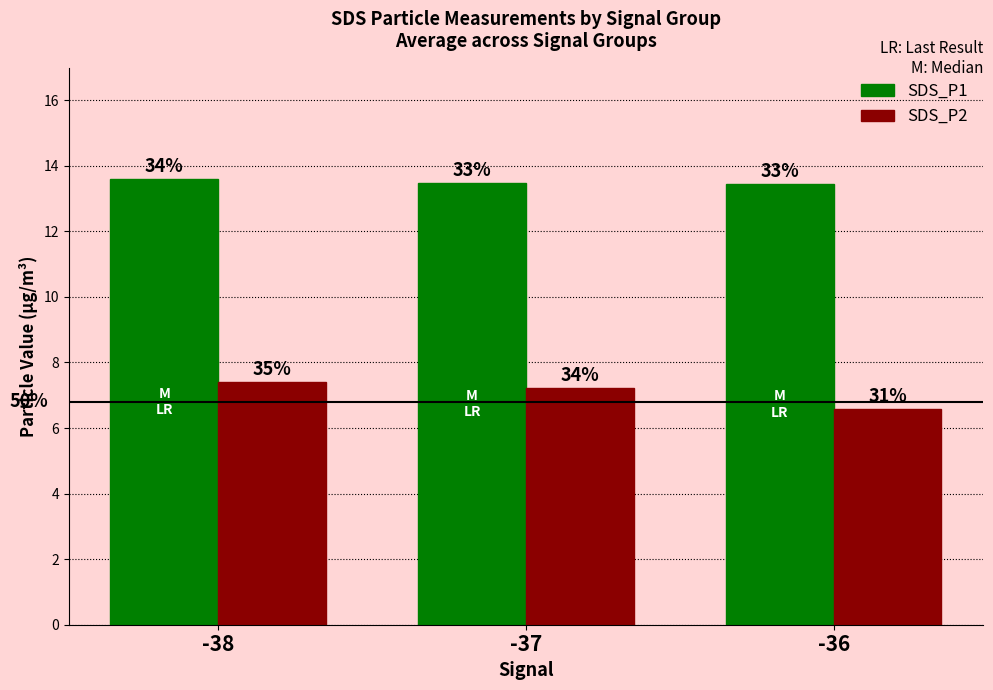

Does the chart contain any negative values?

No